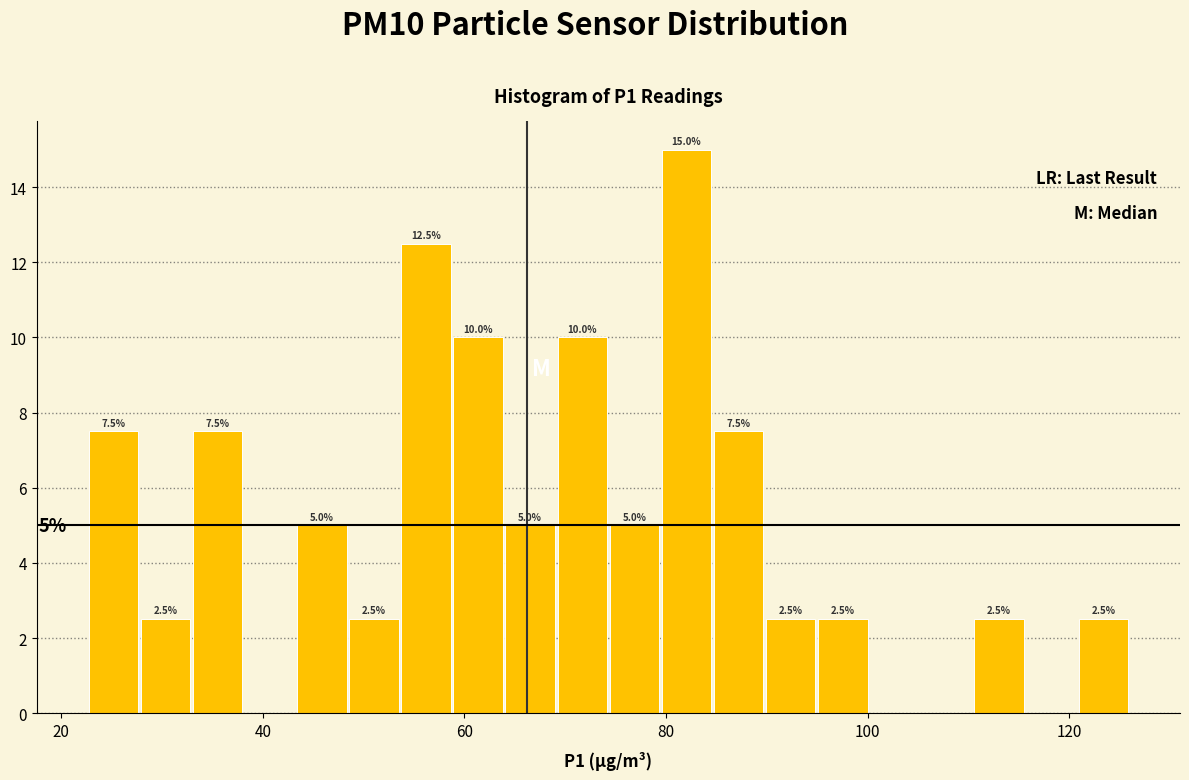

Read against the x-axis, roughly where is the centre of the tallest bar?

82